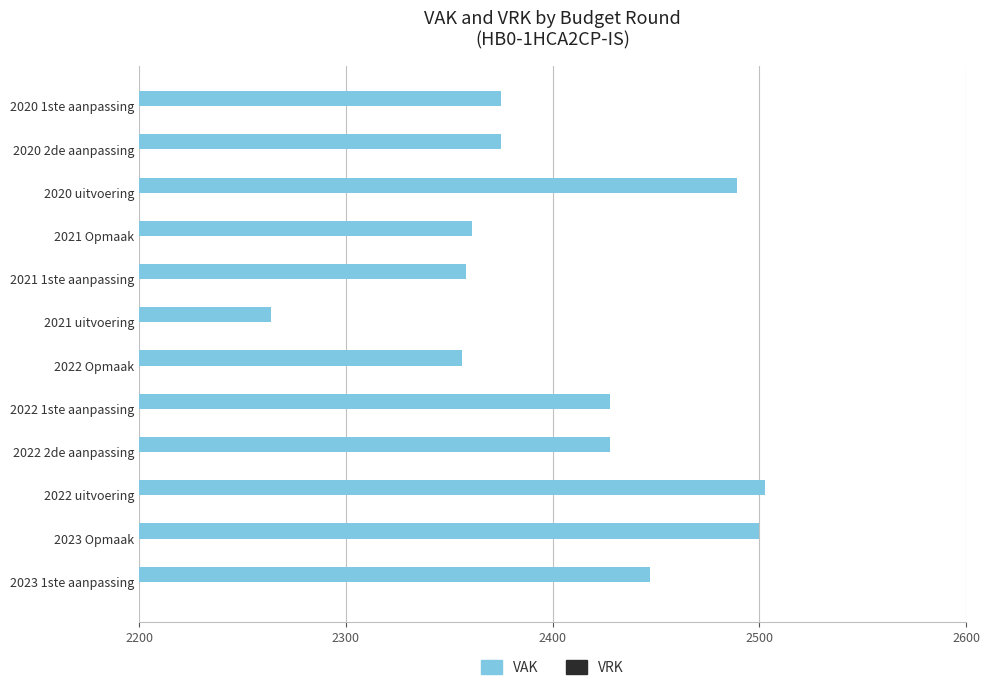

What is the approximate value at 2020 2de aanpassing, to the nearest 50?

2400